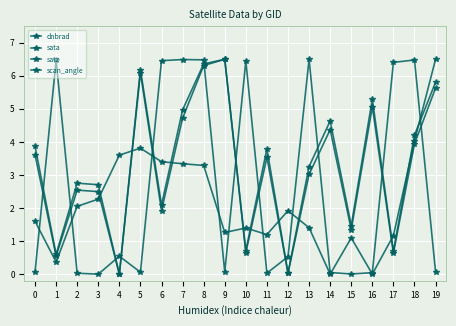

Read the satz value at 15.

1.3